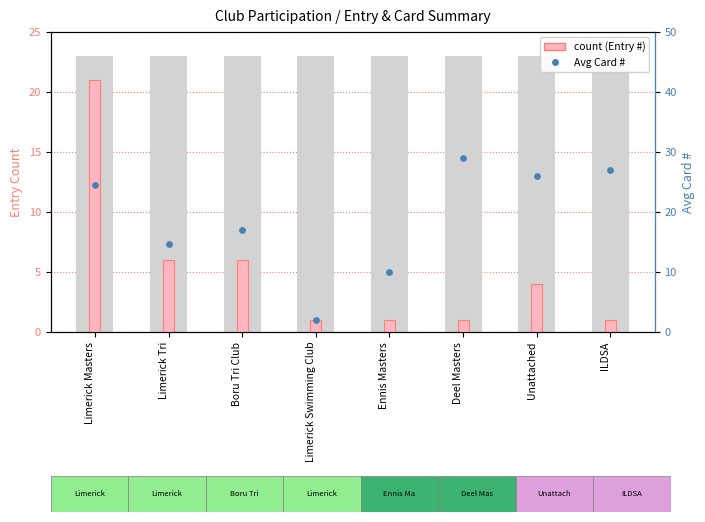

What are all the series names shown in the legend?

count, Avg Card #